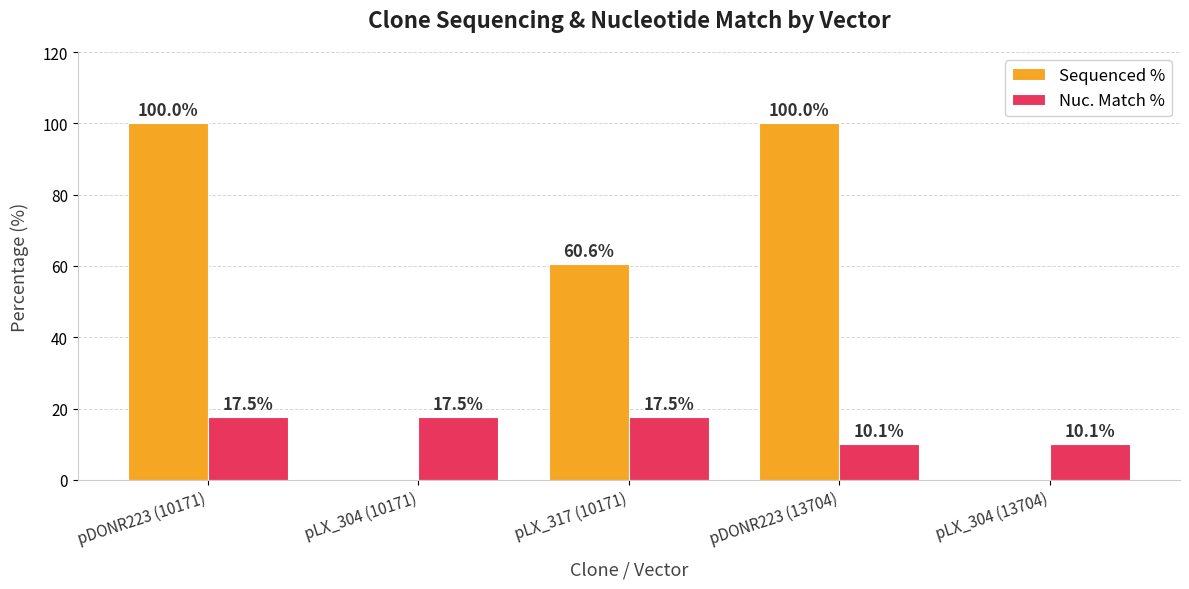

What are all the series names shown in the legend?

Sequenced %, Nuc. Match %